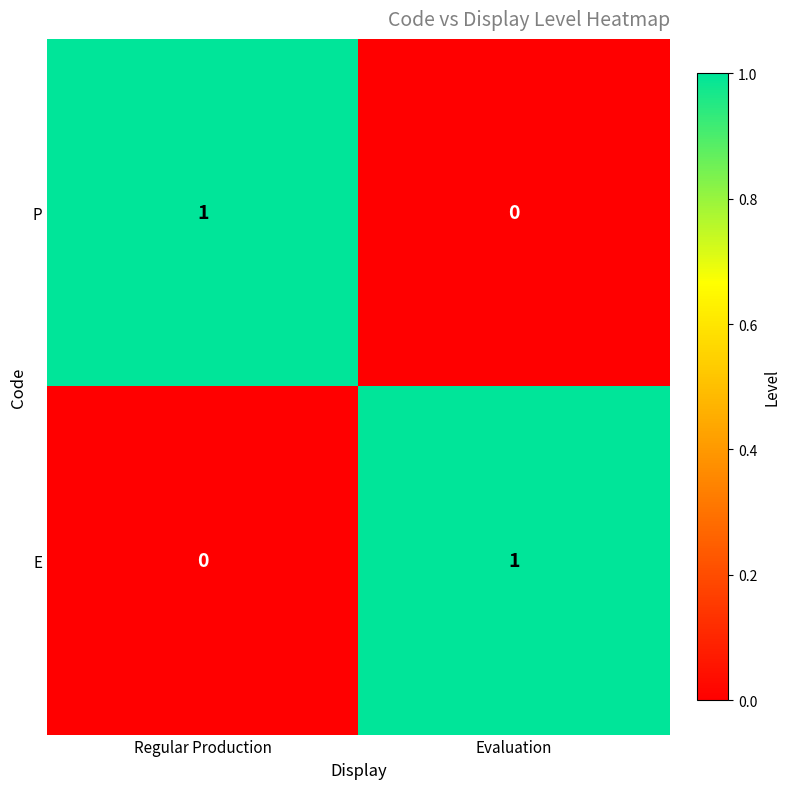

Rank the categories by P value from lowest to highest.

Evaluation, Regular Production